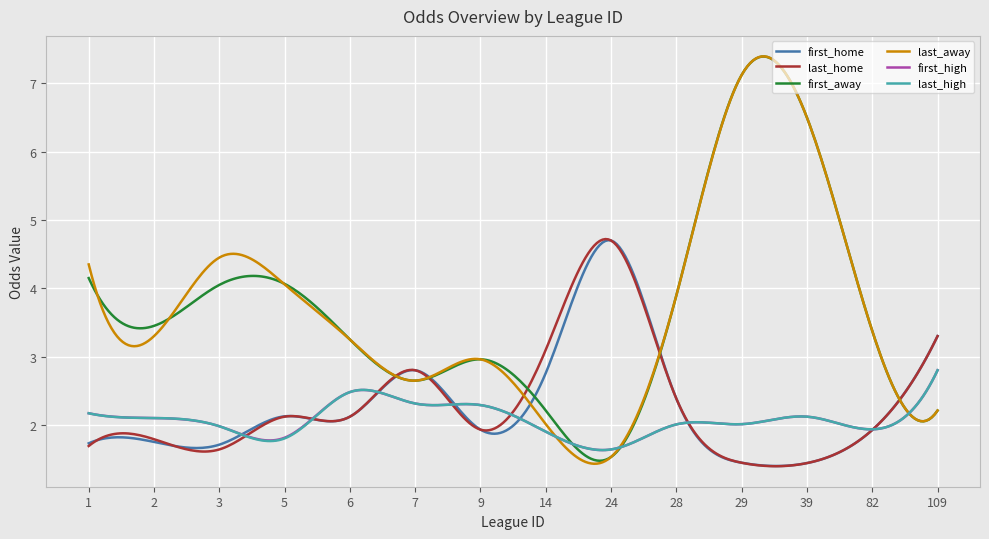

Which series has the largest range (max minus min)?

last_away